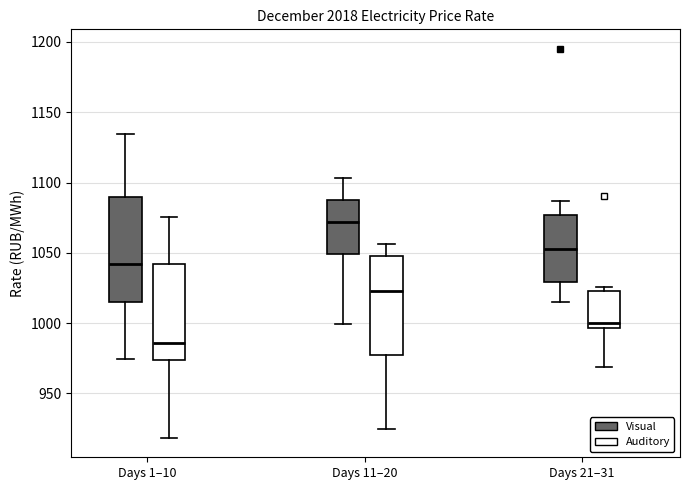

Which box's median line is the lowest?

Days 1–10 (Auditory)